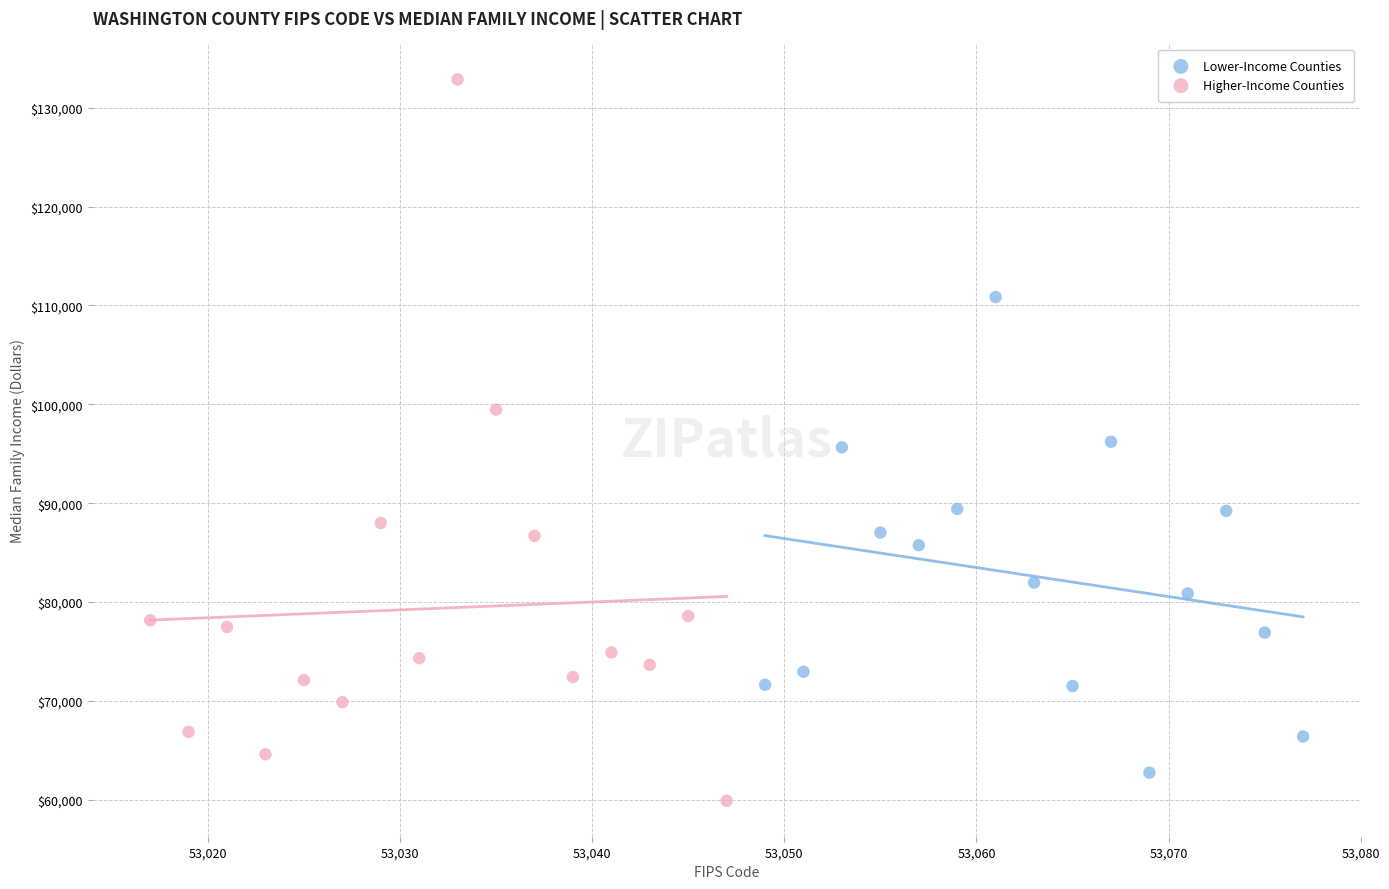

What are all the series names shown in the legend?

Lower-Income Counties, Higher-Income Counties